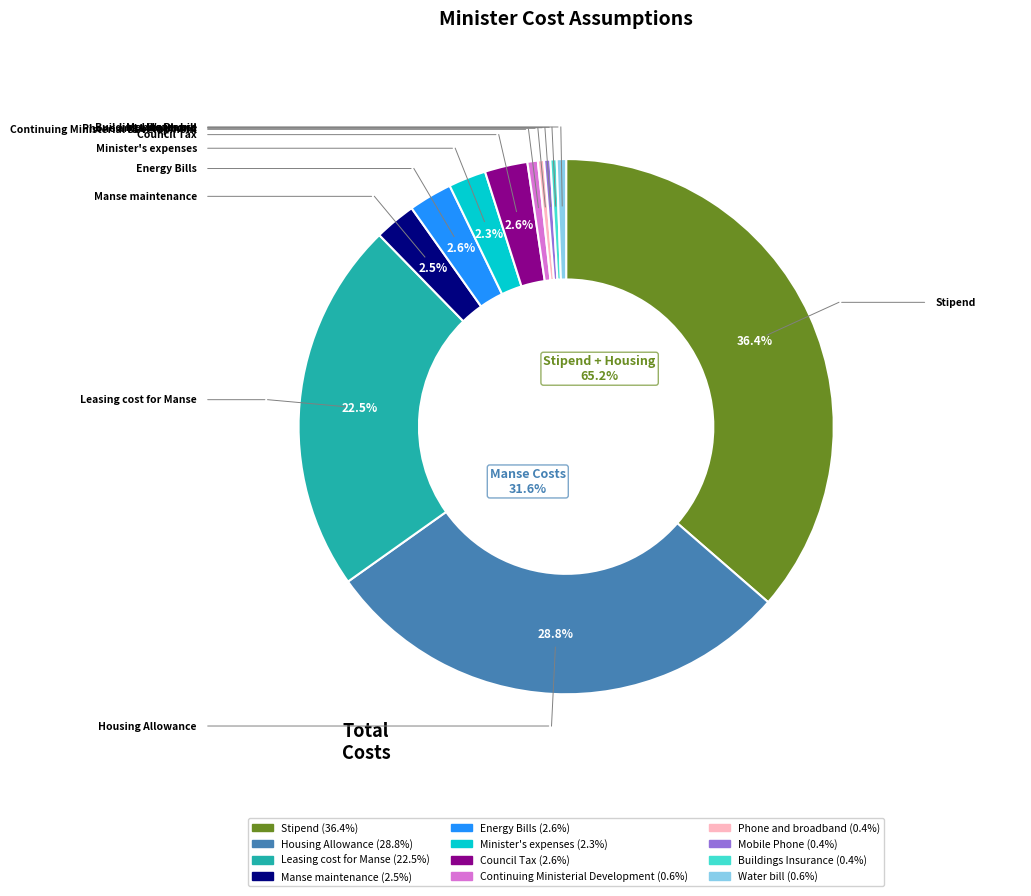

To the nearest percent, what is the average slice percentage?

8%